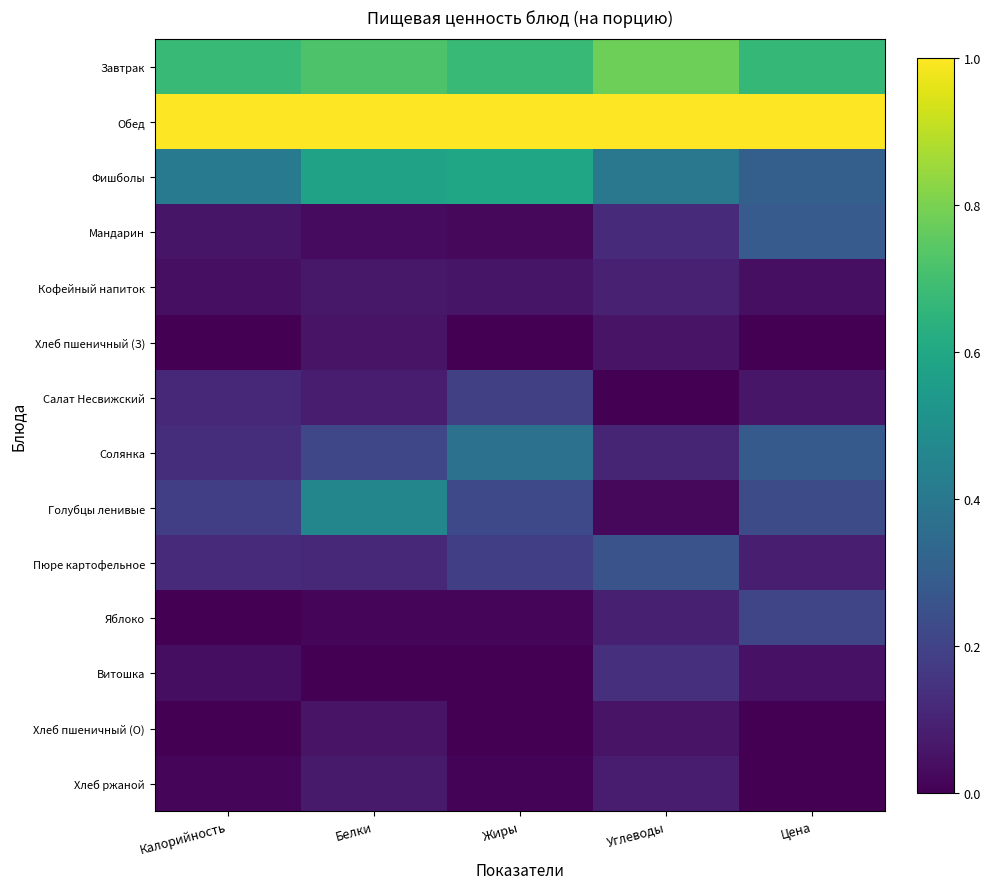

At how many categories does at least one series exceed 0?

5